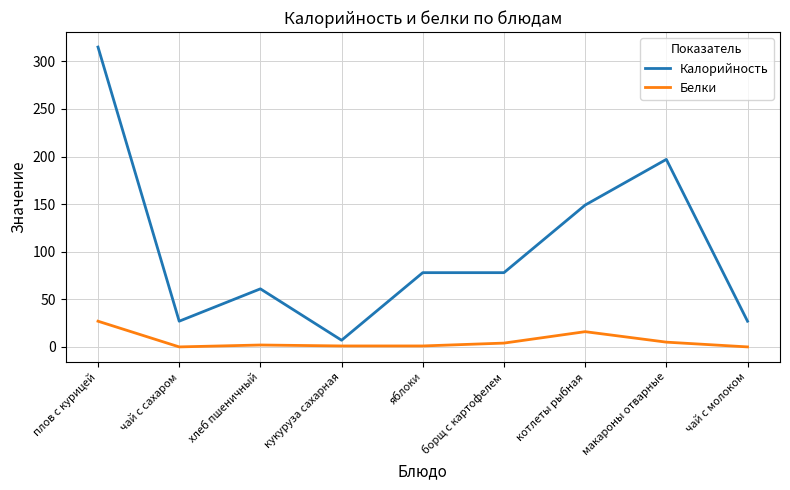

Which series changed the most between плов с курицей and кукуруза сахарная?

Калорийность